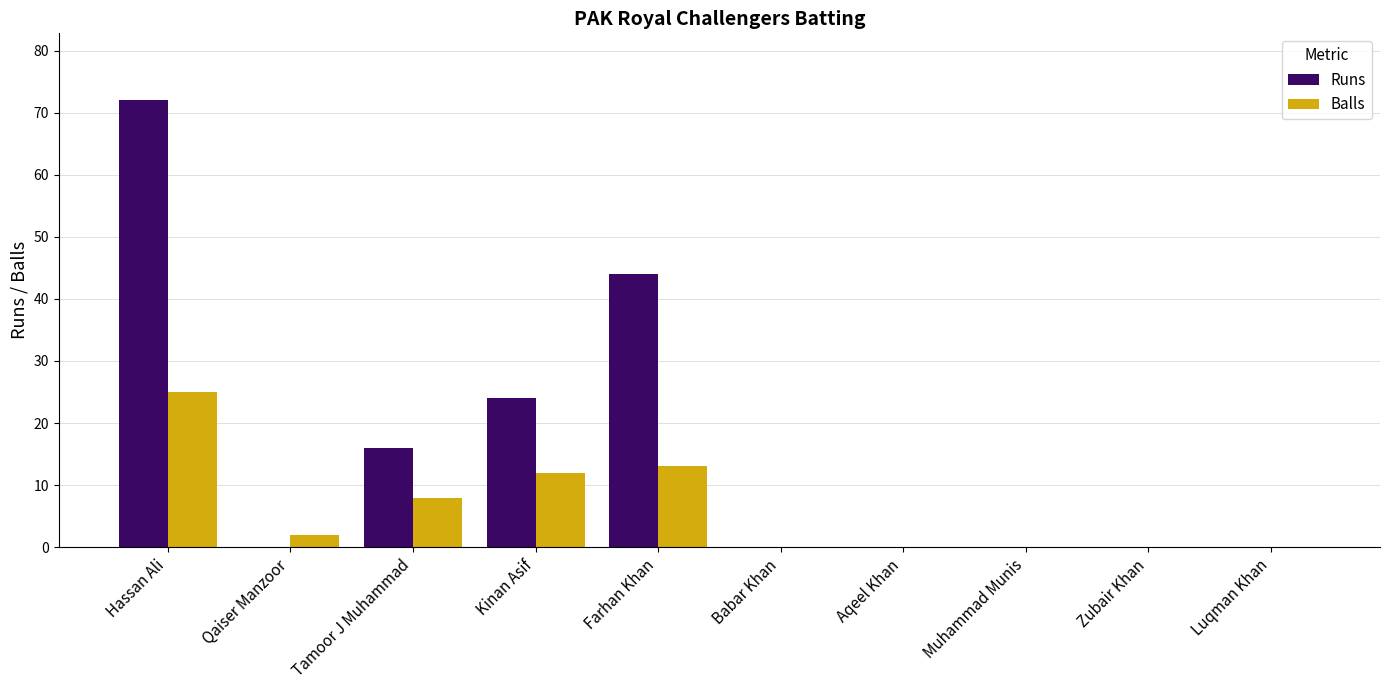

What is the approximate value of Runs at Tamoor J Muhammad, to the nearest 10?

20